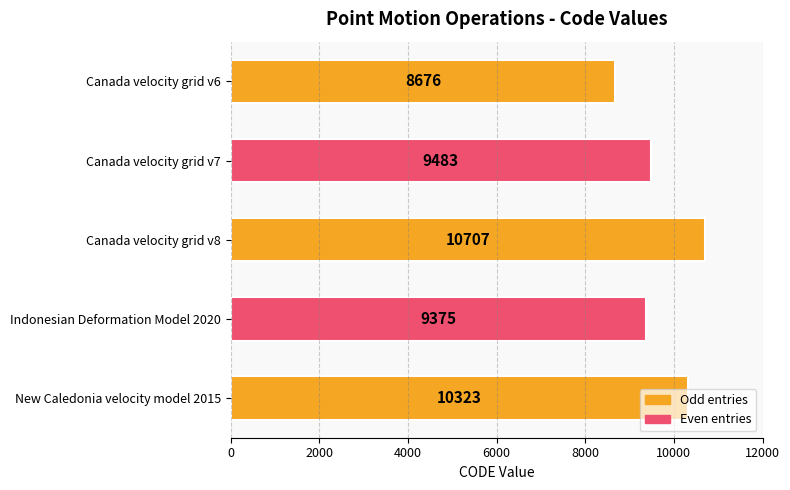

What is the sum of all values?

48564